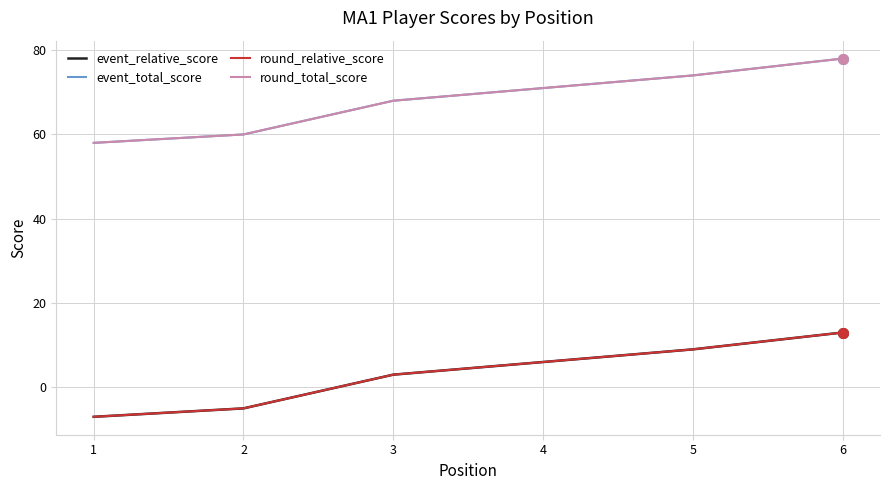

True or false: round_relative_score and event_relative_score cross at least once.

False